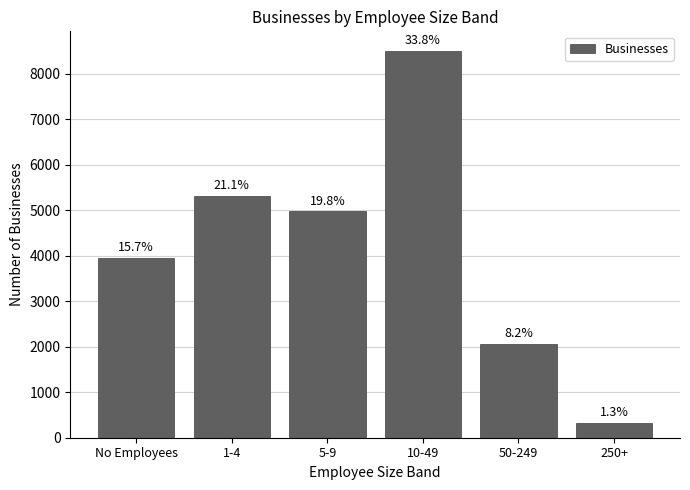

List the labels in order of value, largest first.

10-49, 1-4, 5-9, No Employees, 50-249, 250+